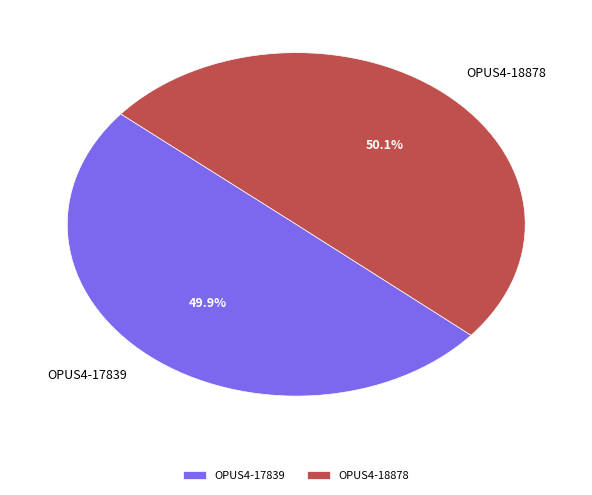

Combined, what portion of the pie is OPUS4-18878 and OPUS4-17839?

100.0%